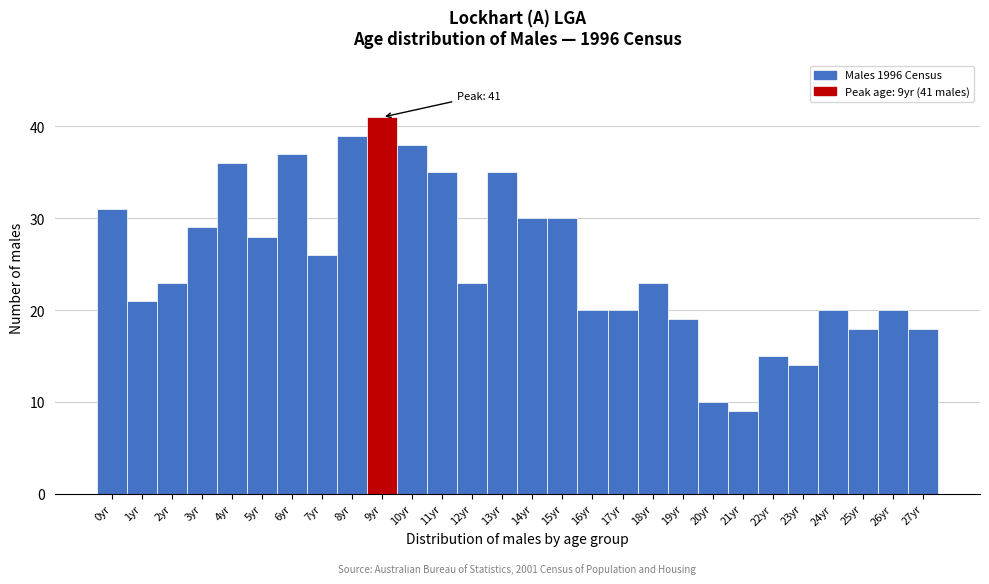

Reading right to left, what are all the values shown in this chart?

27yr=18	26yr=20	25yr=18	24yr=20	23yr=14	22yr=15	21yr=9	20yr=10	19yr=19	18yr=23	17yr=20	16yr=20	15yr=30	14yr=30	13yr=35	12yr=23	11yr=35	10yr=38	9yr=41	8yr=39	7yr=26	6yr=37	5yr=28	4yr=36	3yr=29	2yr=23	1yr=21	0yr=31